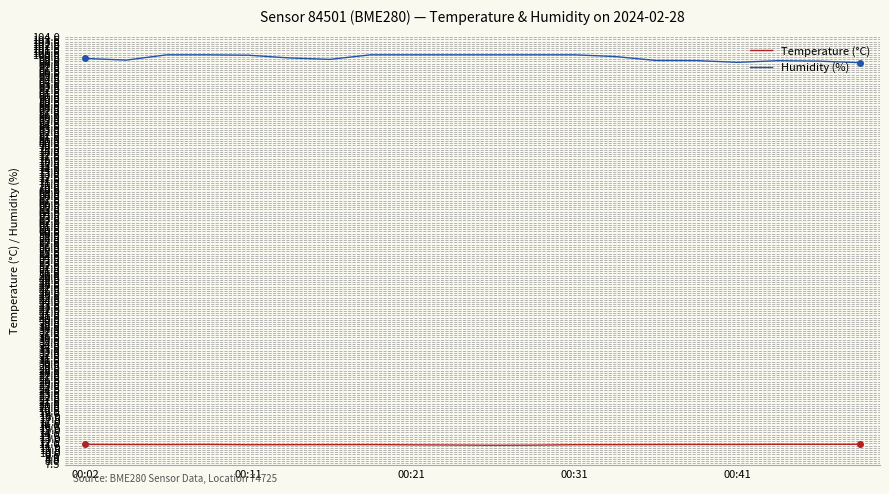

What is the maximum value shown in the chart?

100.0